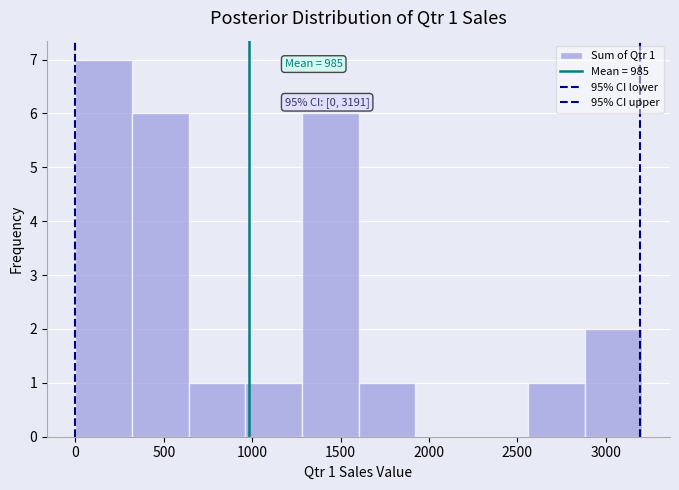

Over which range of the x-axis is the bar tallest?

0 to 300